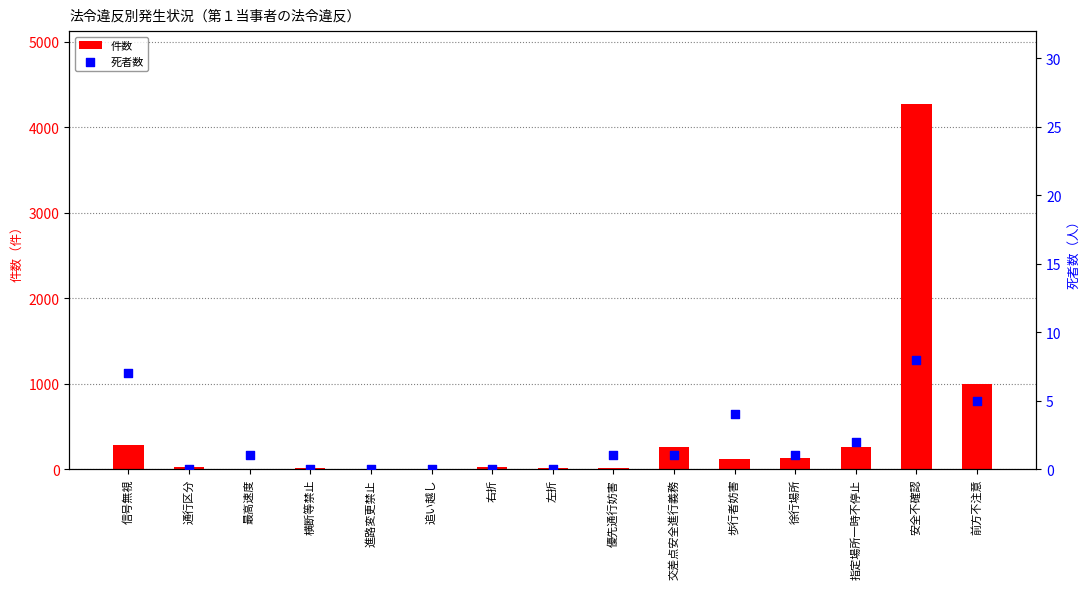

Which series has the largest Y range (max minus min)?

件数